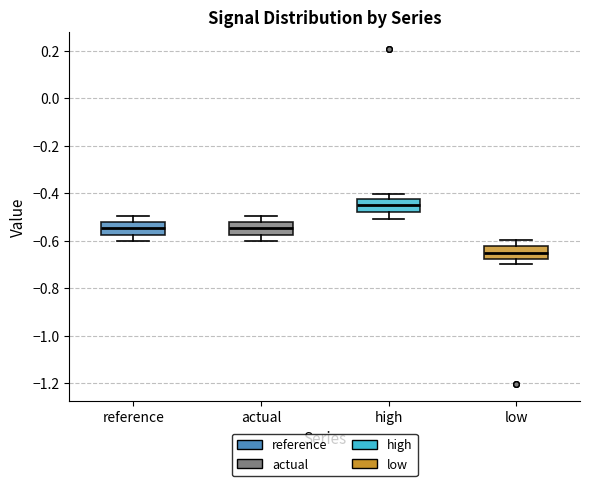

Where is the upper edge of the box for reference on the y-axis? The values are not printed on the chart, so give them approximately, as read against the axis.

-0.52